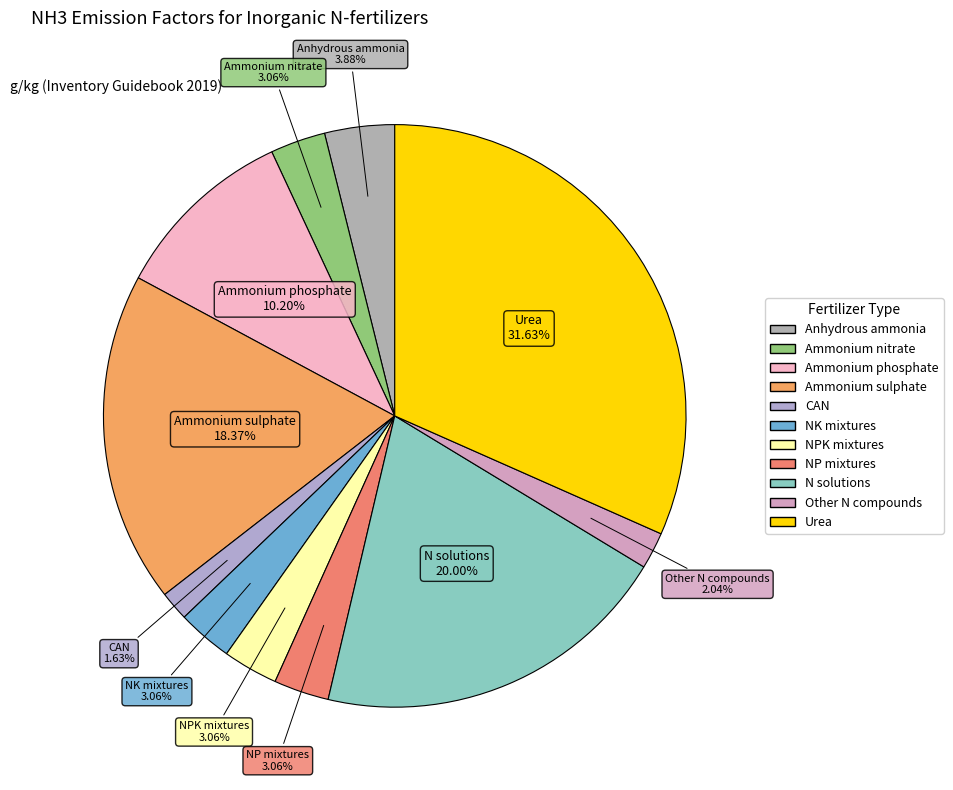

Count the number of slices in the pie.

11